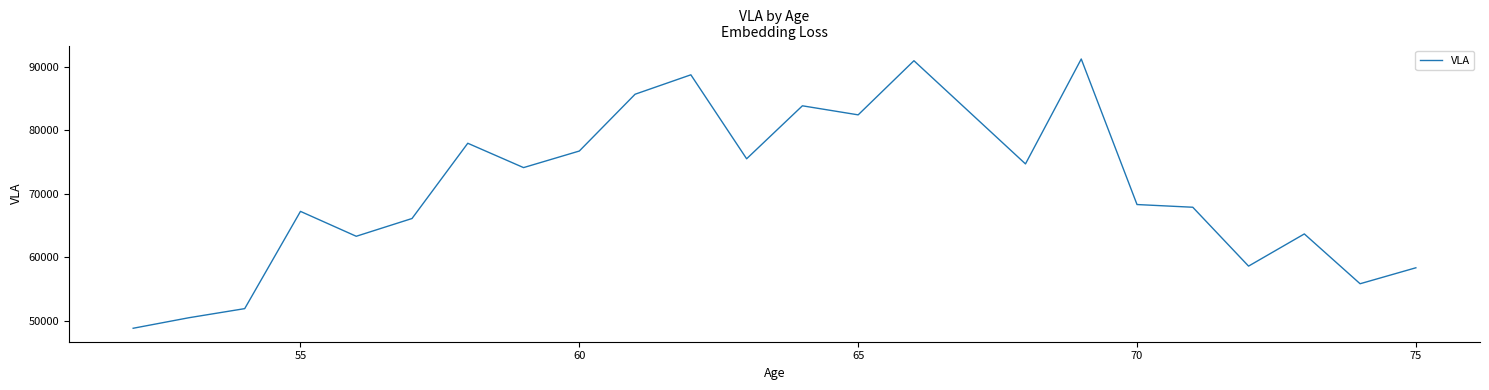

What is the greatest value displayed?

91255.0